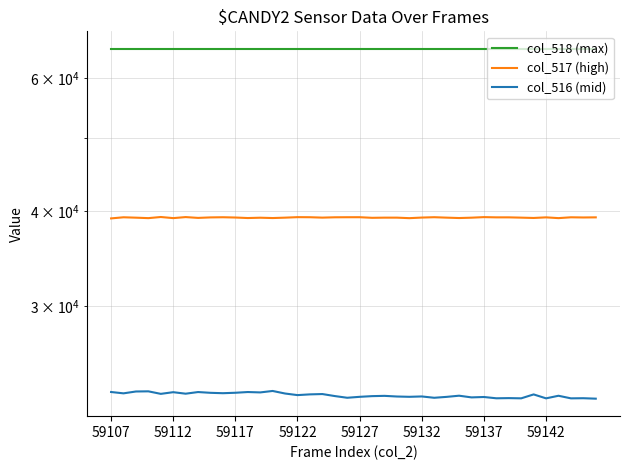

How many lines are shown in the chart?

3